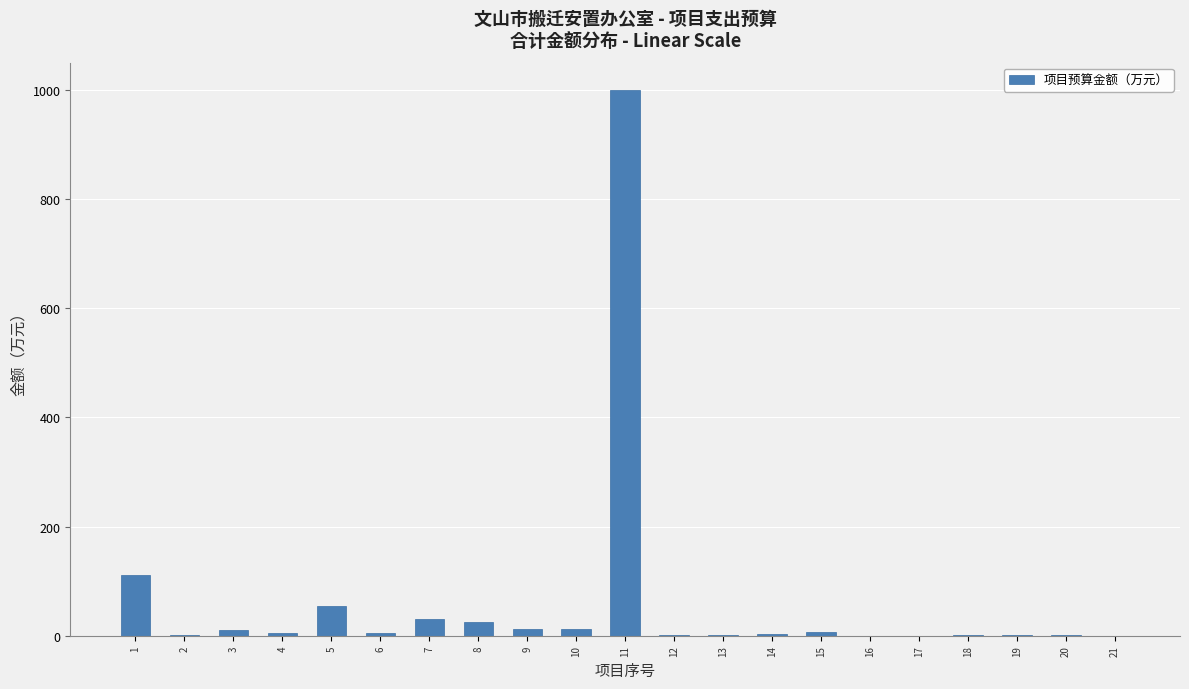

What is the sum of all values?

1283.5